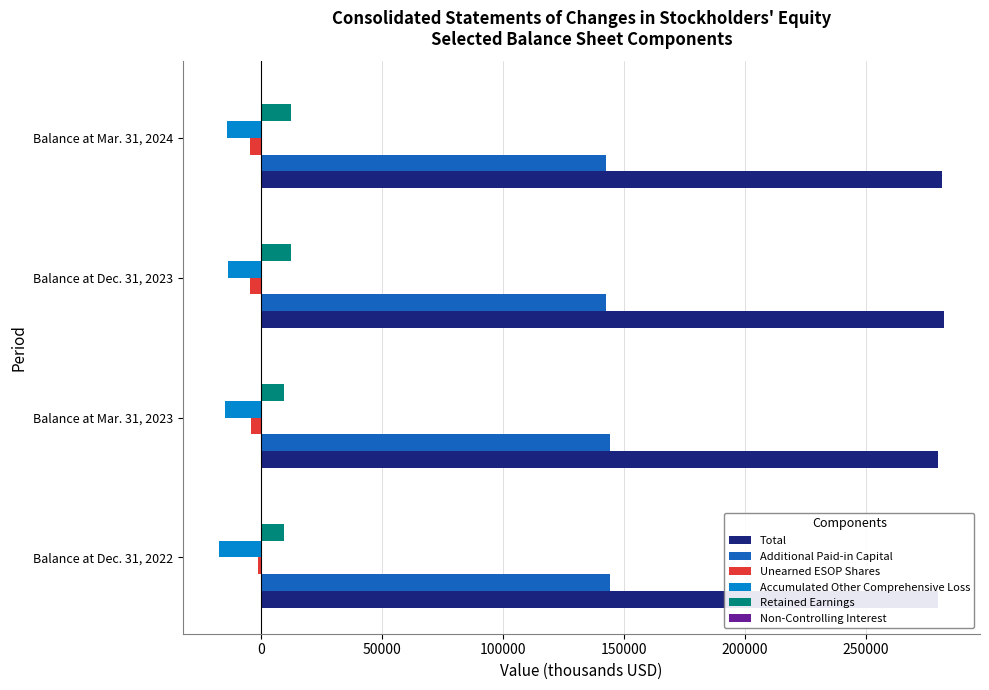

Which series has the largest range (max minus min)?

Accumulated Other Comprehensive Loss